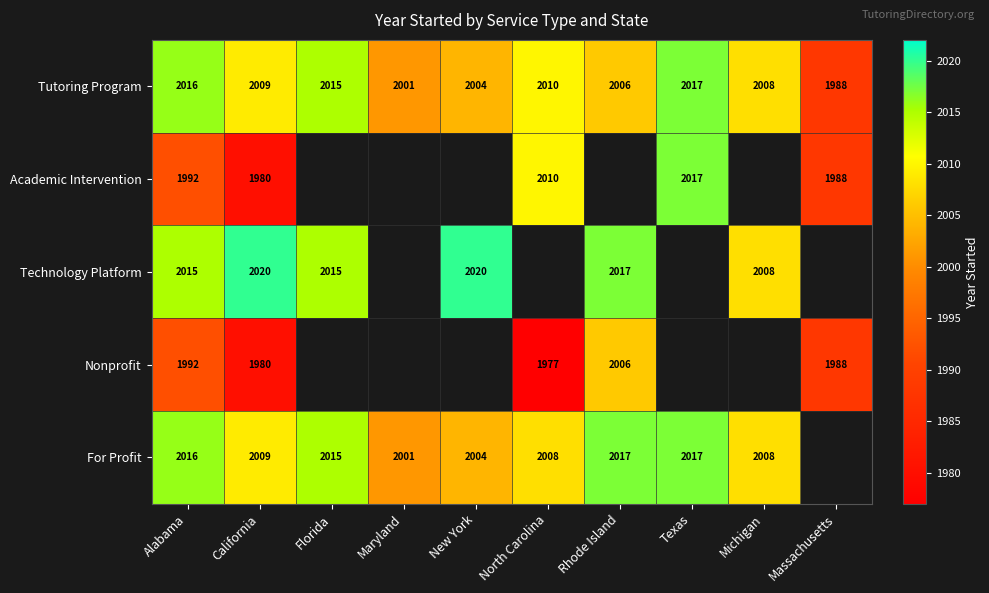

Which category has the lowest value in the Tutoring Program series?

Massachusetts